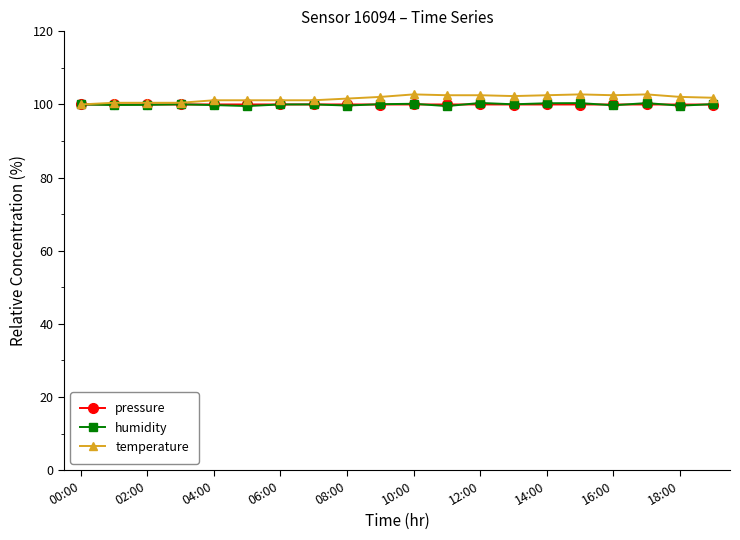

What is the greatest value displayed?

102.8